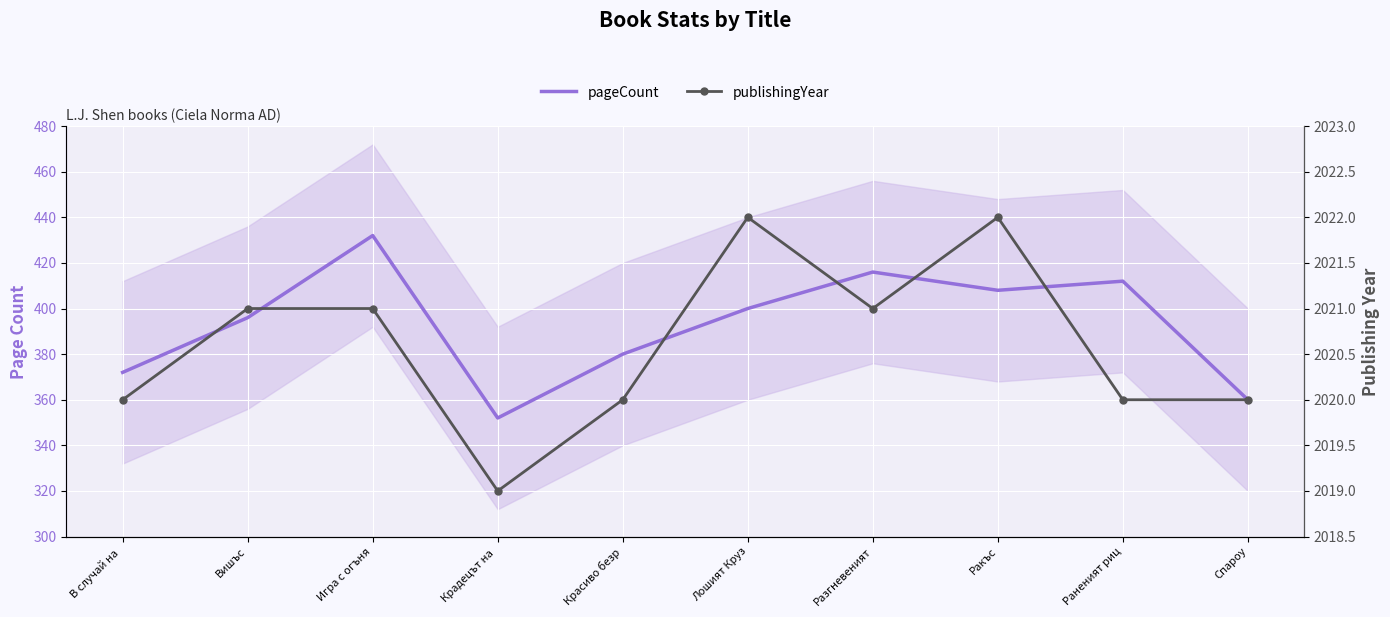

What is the approximate value of publishingYear at Крадецът на ?

2019